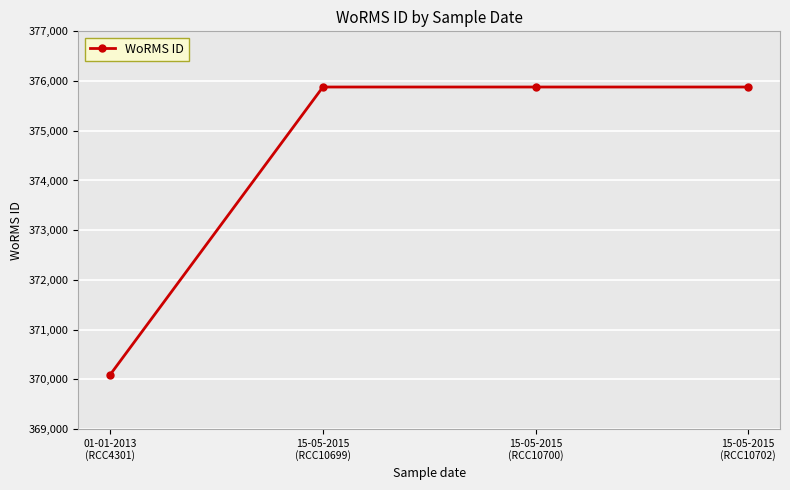

True or false: the data has more than 1 interior local peaks.

False